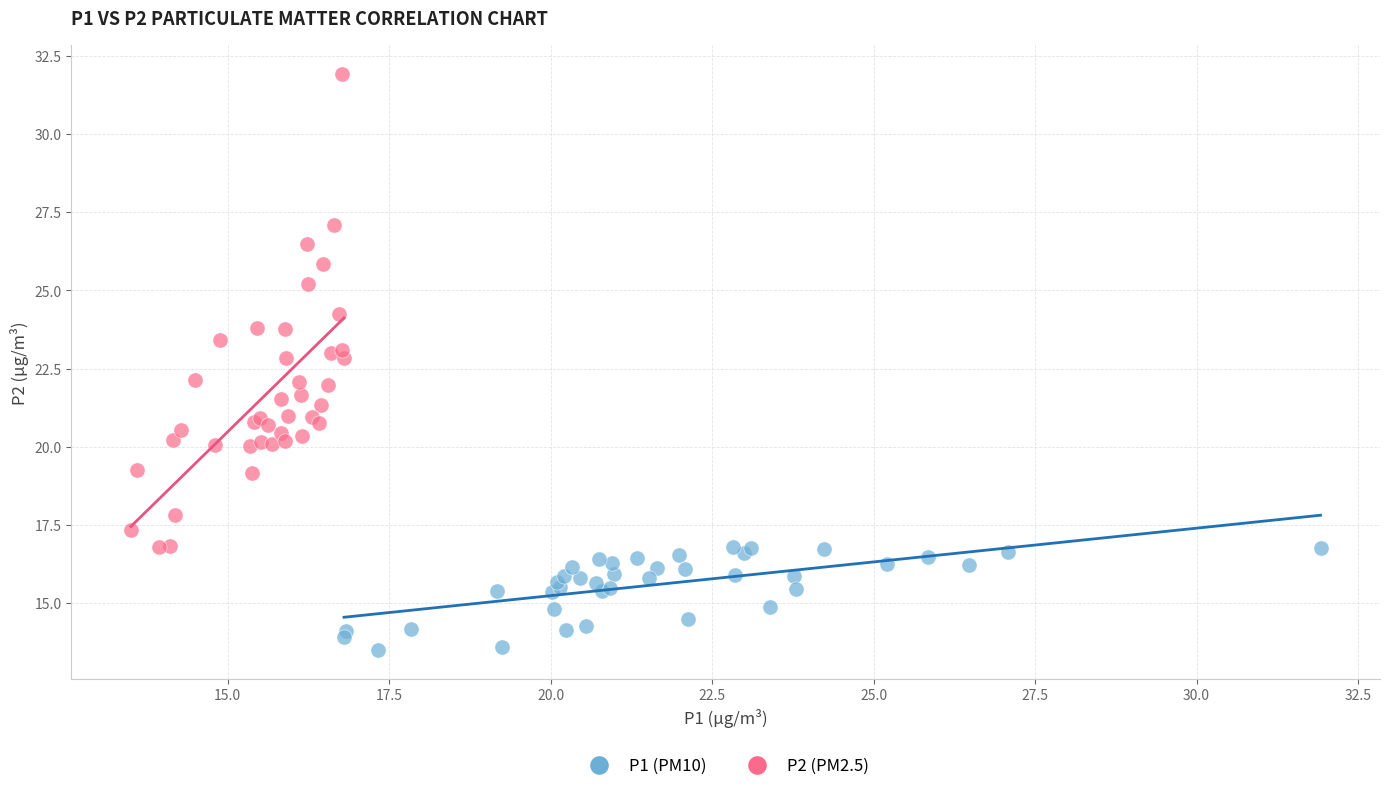

Which series has the largest Y range (max minus min)?

P2 (PM2.5)